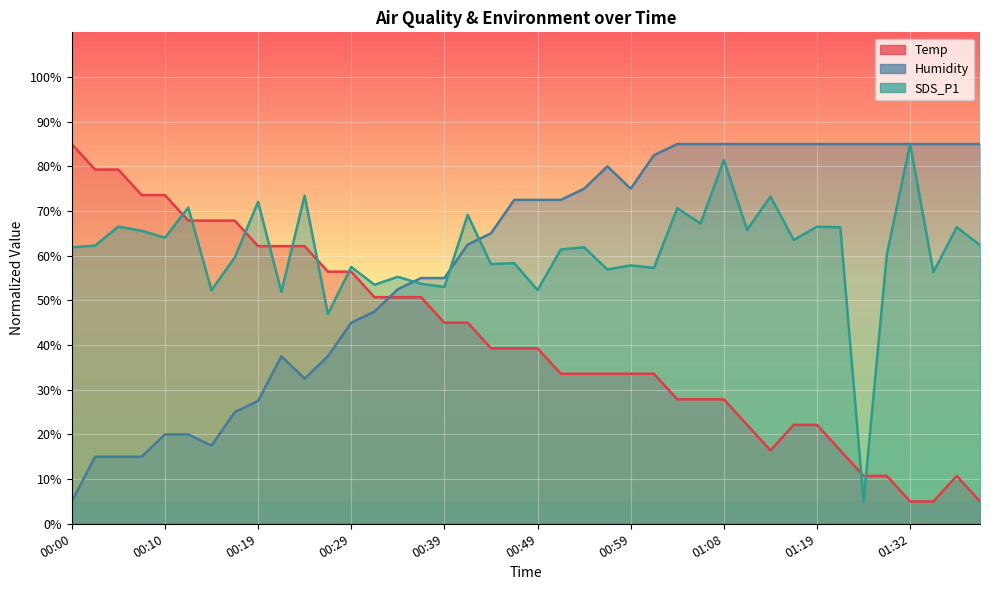

Read the Humidity value at 00:32.

47.5